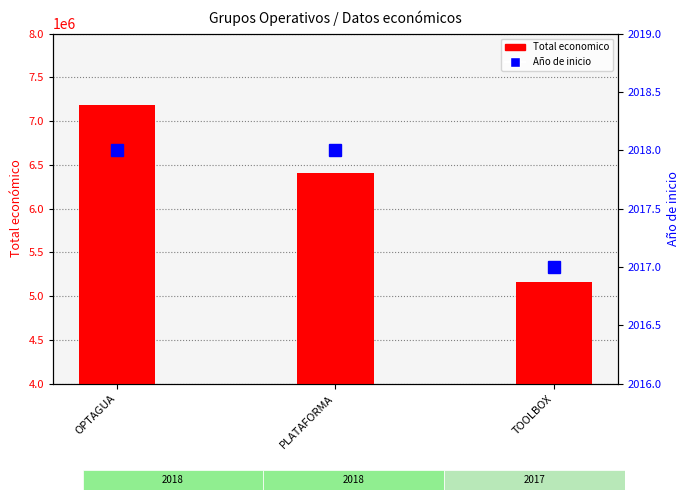

What is the difference between the maximum and minimum values in the Año de inicio series?

1